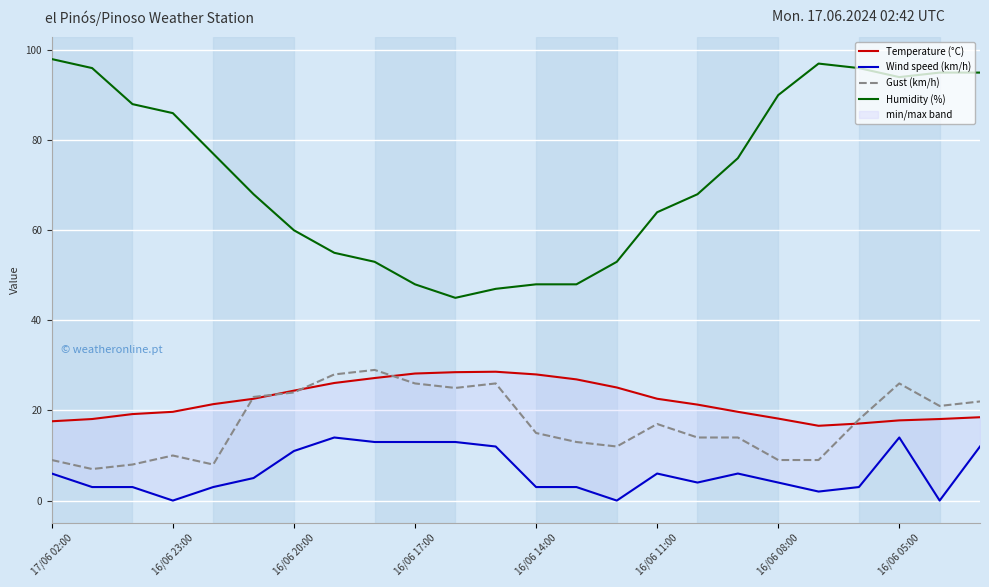

At how many categories does at least one series exceed 30?

24